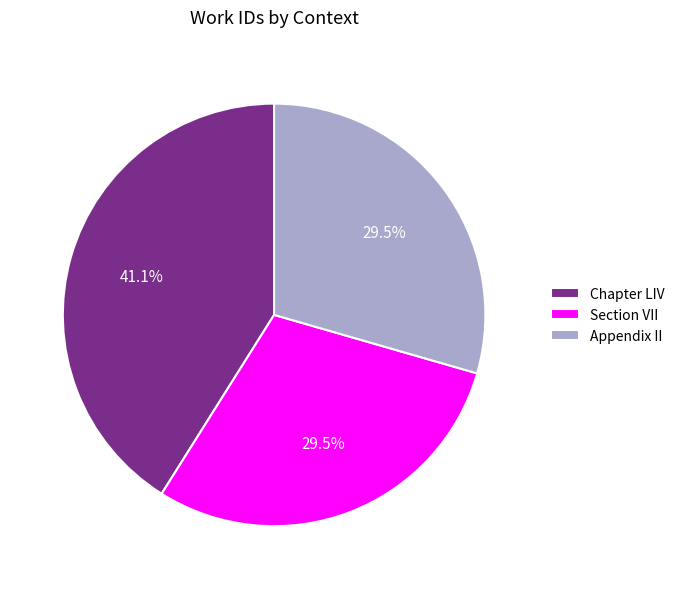

To the nearest percent, what is the average slice percentage?

33%